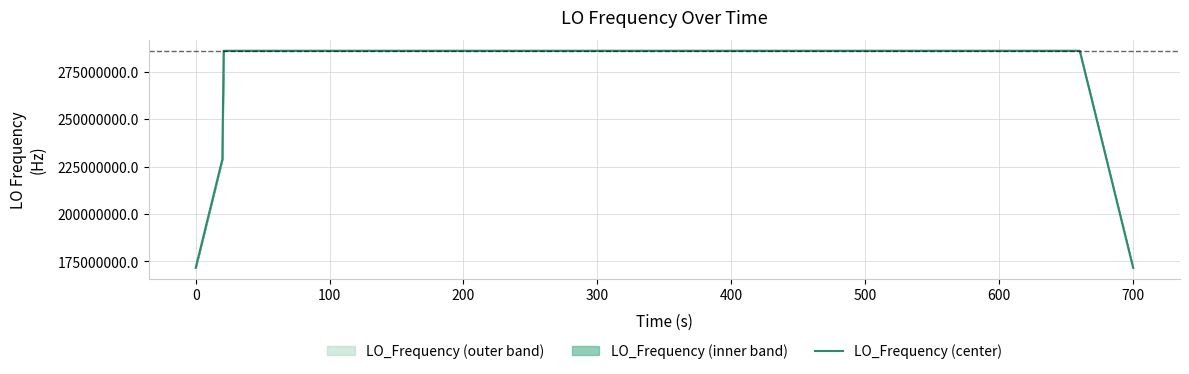

What is the lowest value of the LO_Frequency (center) series?

171628200.8